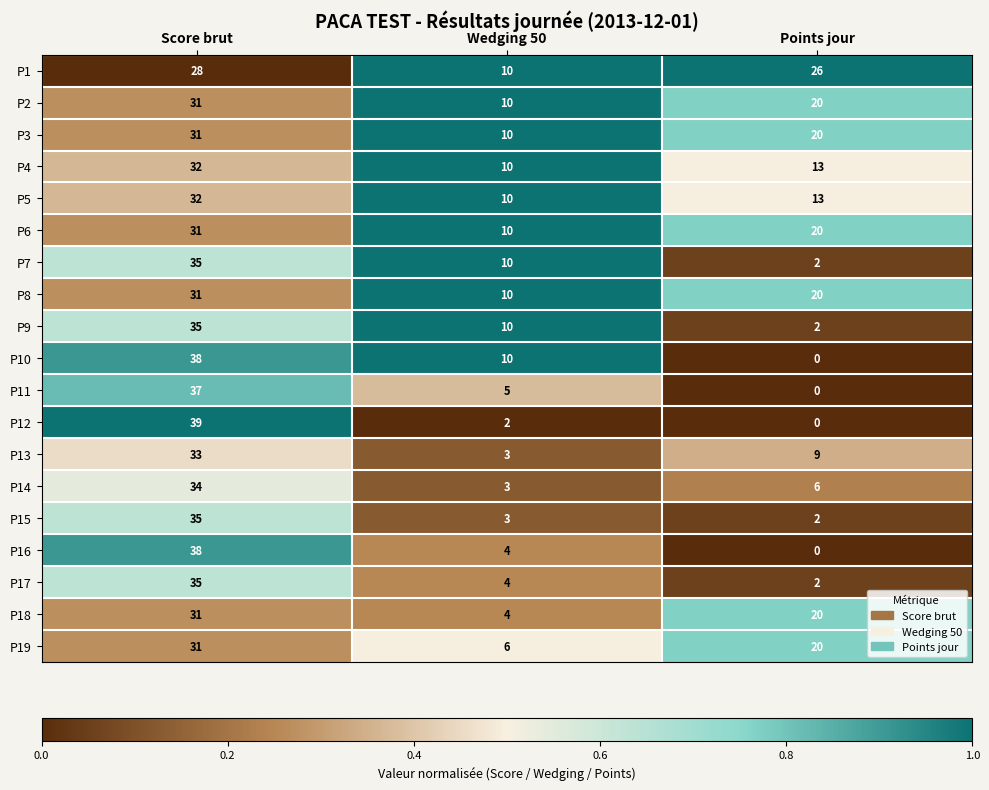

The value of P10 at Wedging 50 is 15. True or false?

False